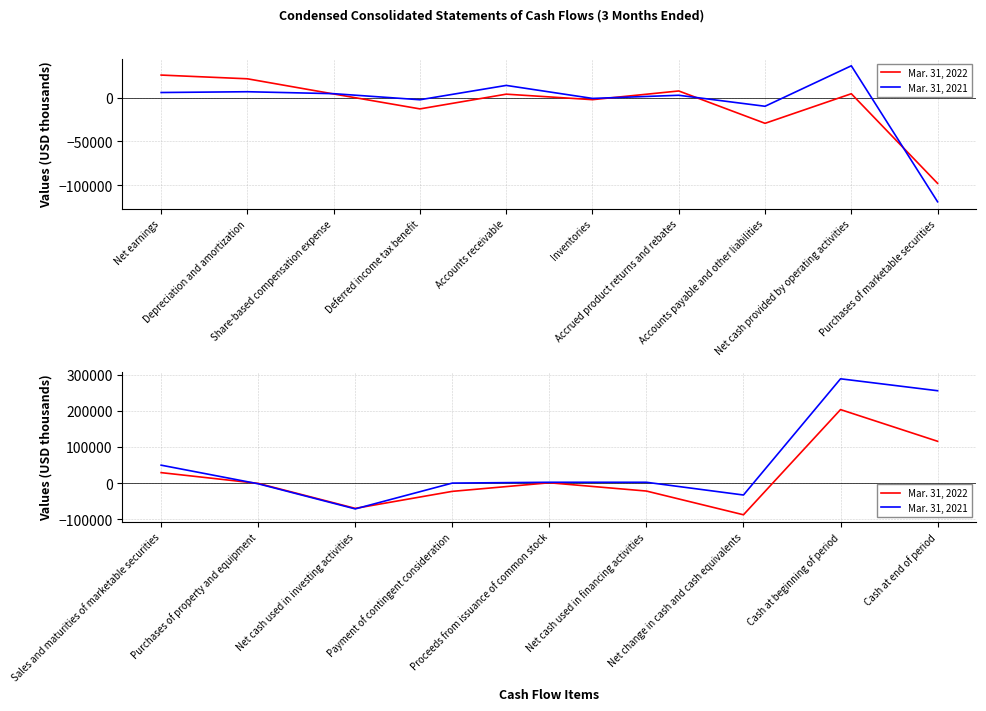

The Mar. 31, 2022 series shows -43130 at Net cash used in investing activities. True or false?

False